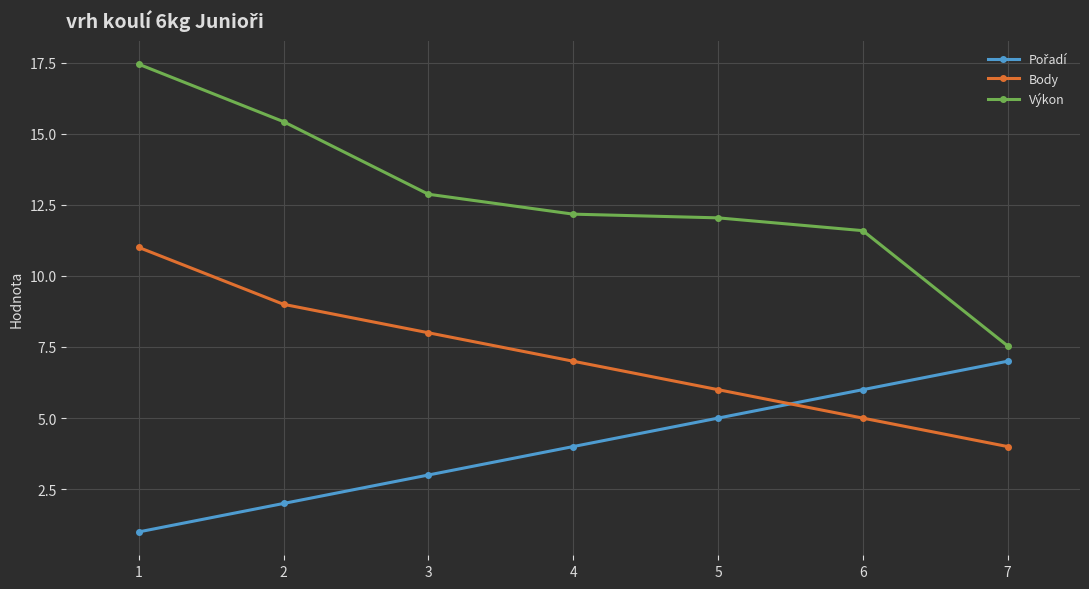

Which series has the largest range (max minus min)?

Výkon